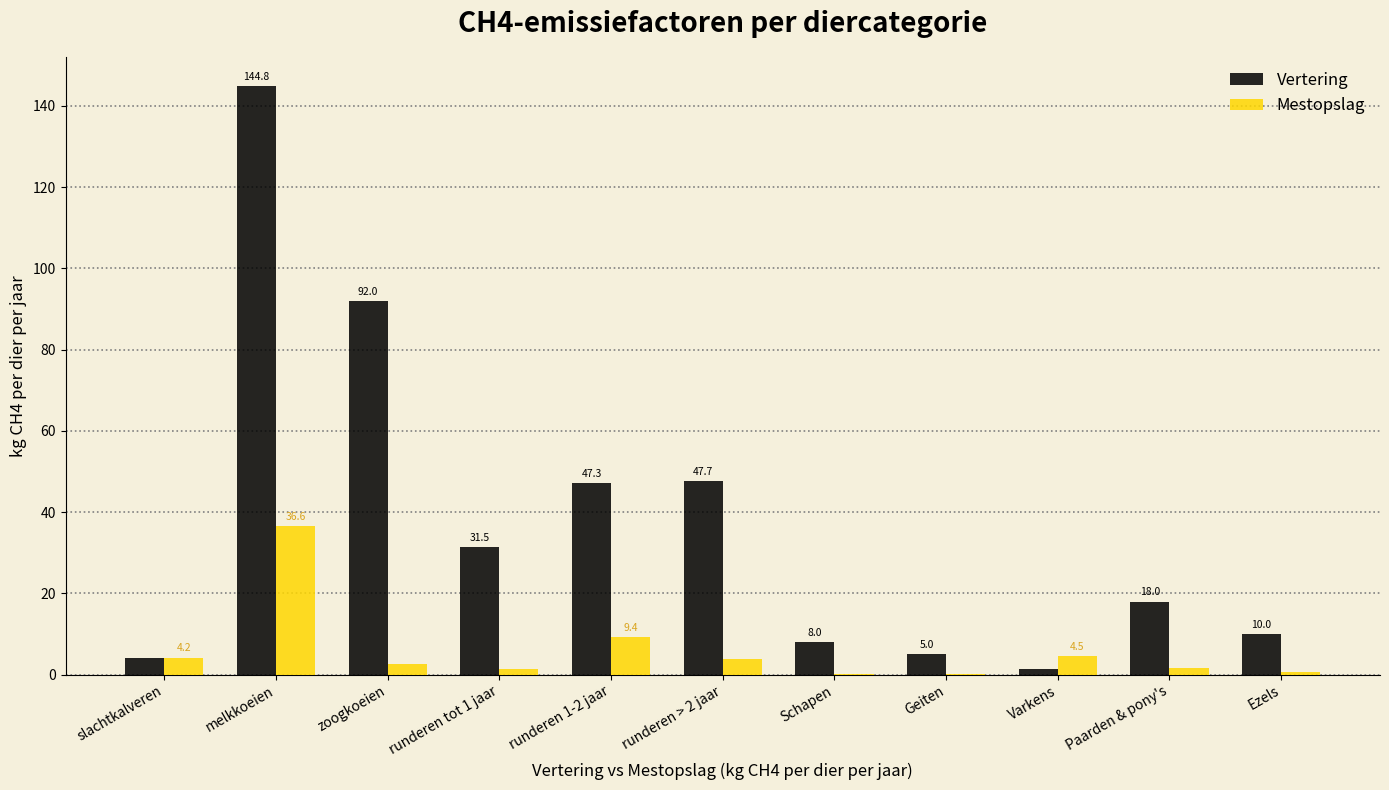

Which series changed the most between runderen > 2 jaar and Schapen?

Vertering